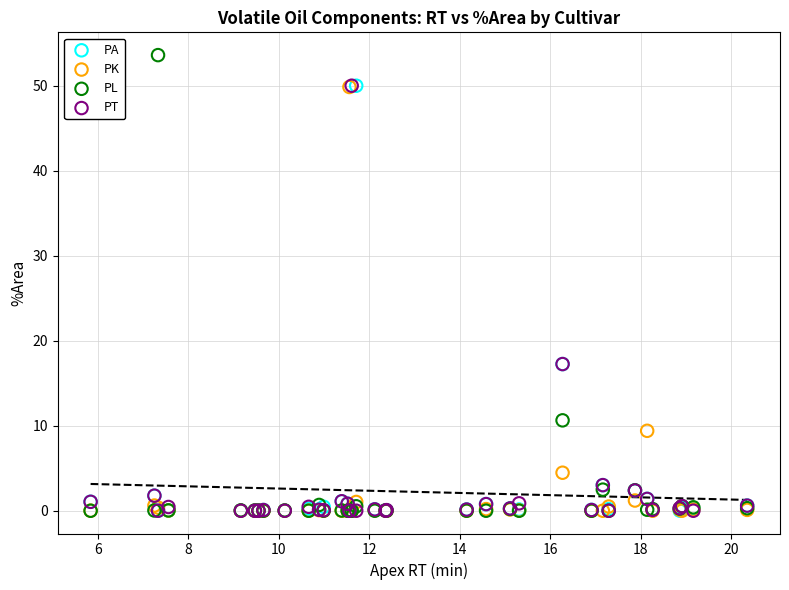

Which series contains the highest Y value?

PL